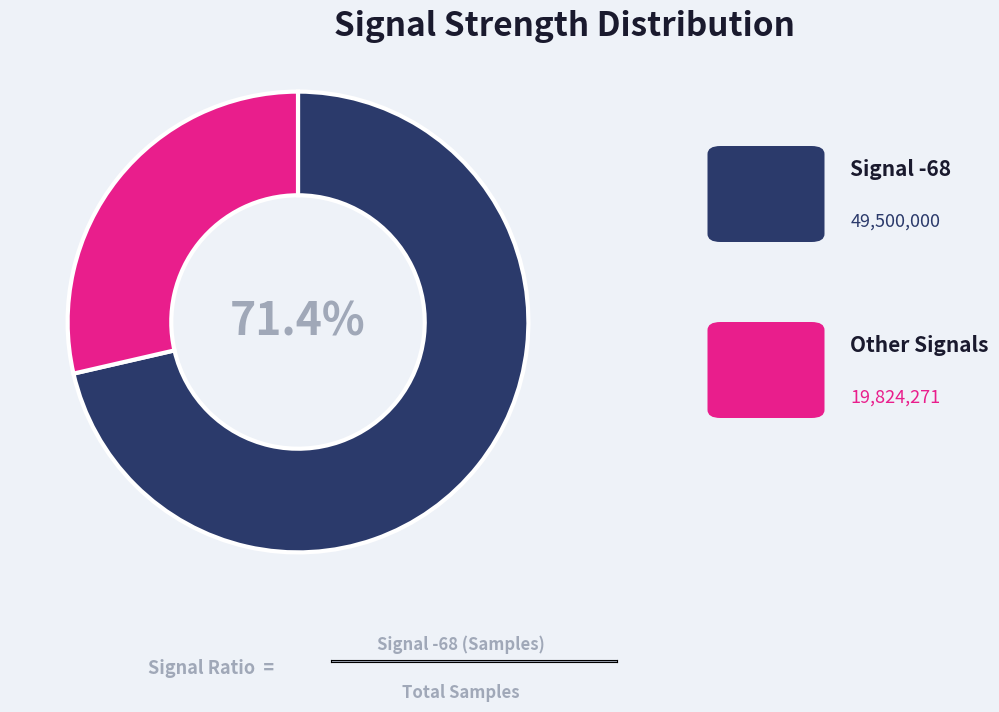

Is there a majority slice in this chart?

Yes